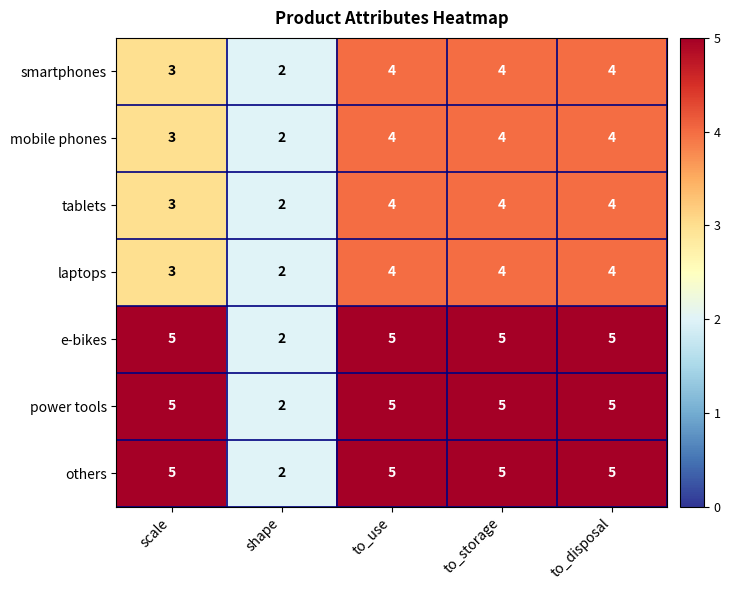

What is the total value across all series at scale?

27